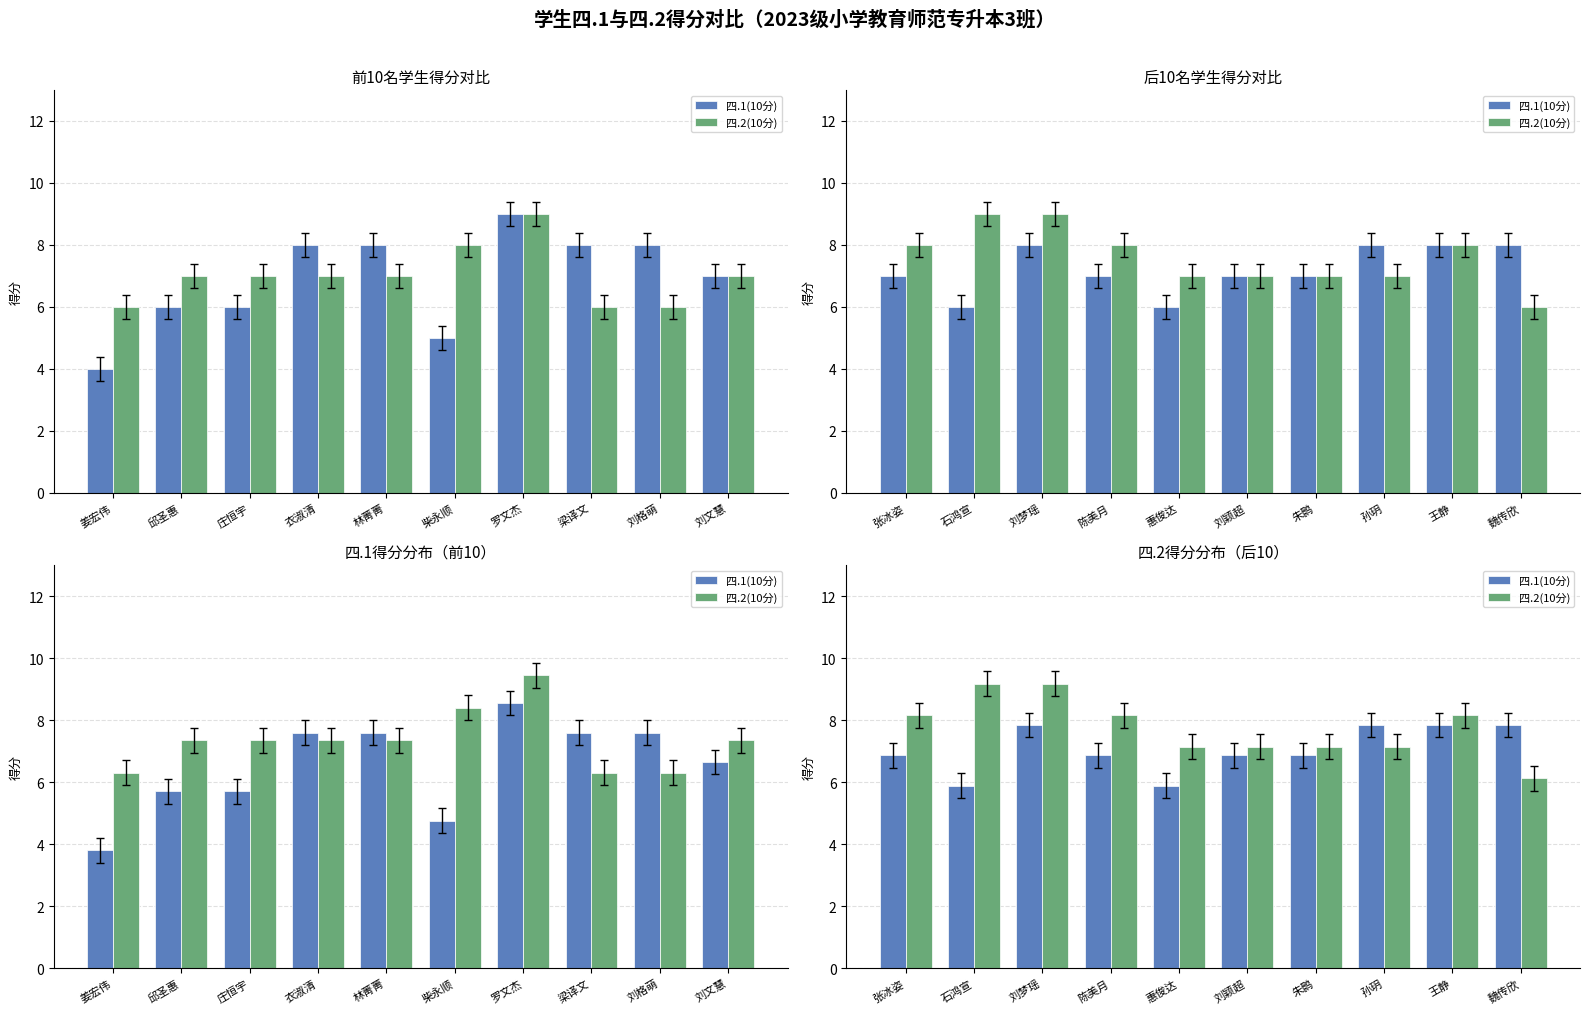

What are all the series names shown in the legend?

四.1(10分), 四.2(10分)